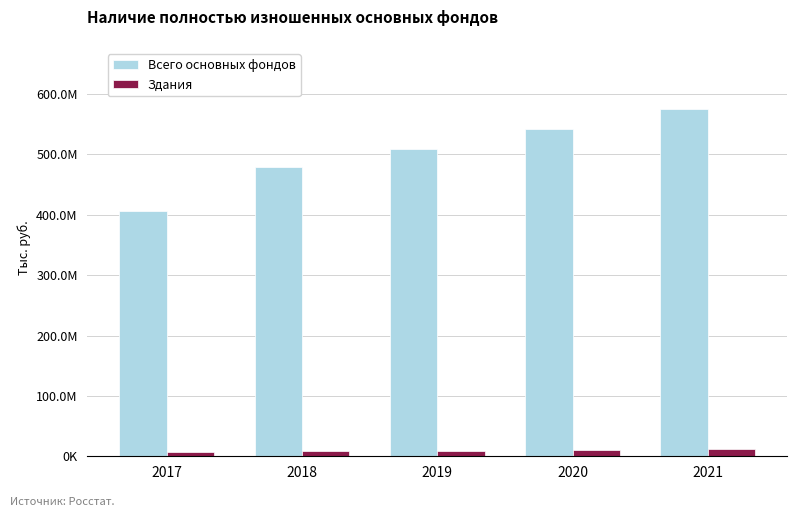

Is the value of Всего основных фондов at 2017 greater than the value of Здания at 2019?

Yes